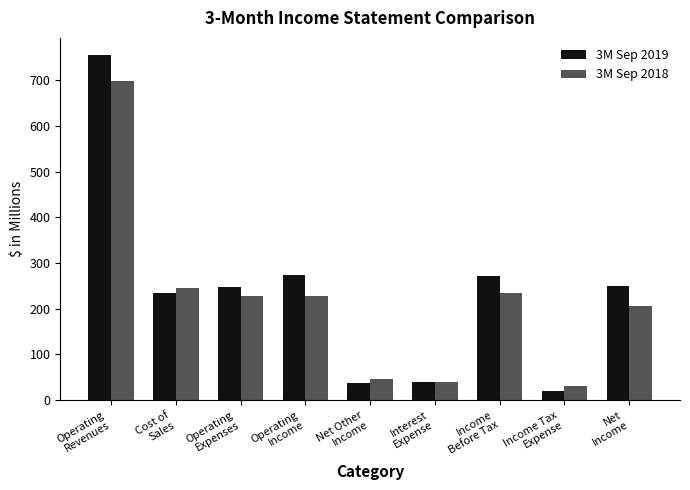

How many data points in 3M Sep 2018 are above 227?

5